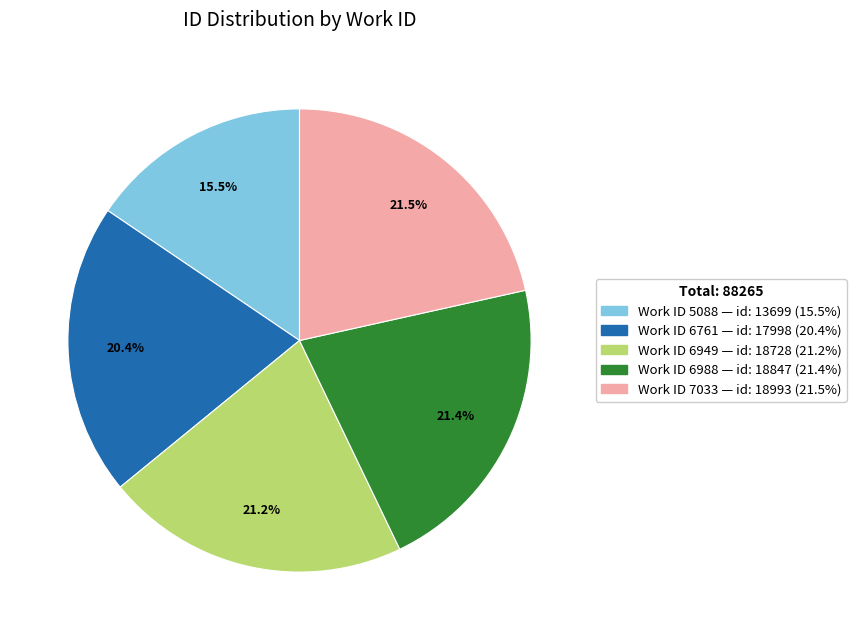

Is there any slice that represents more than half of the pie?

No